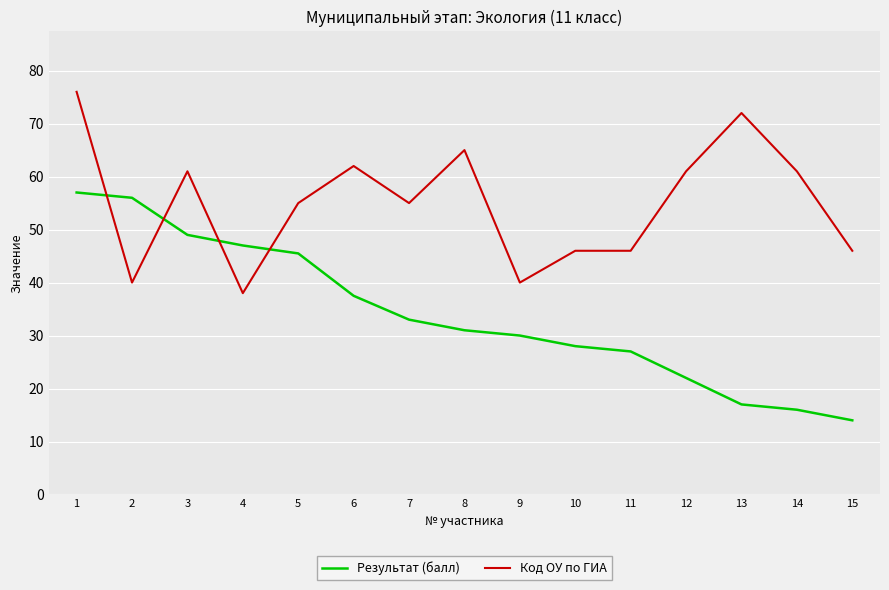

After their last crossing, which series has the higher values: Результат (балл) or Код ОУ по ГИА?

Код ОУ по ГИА